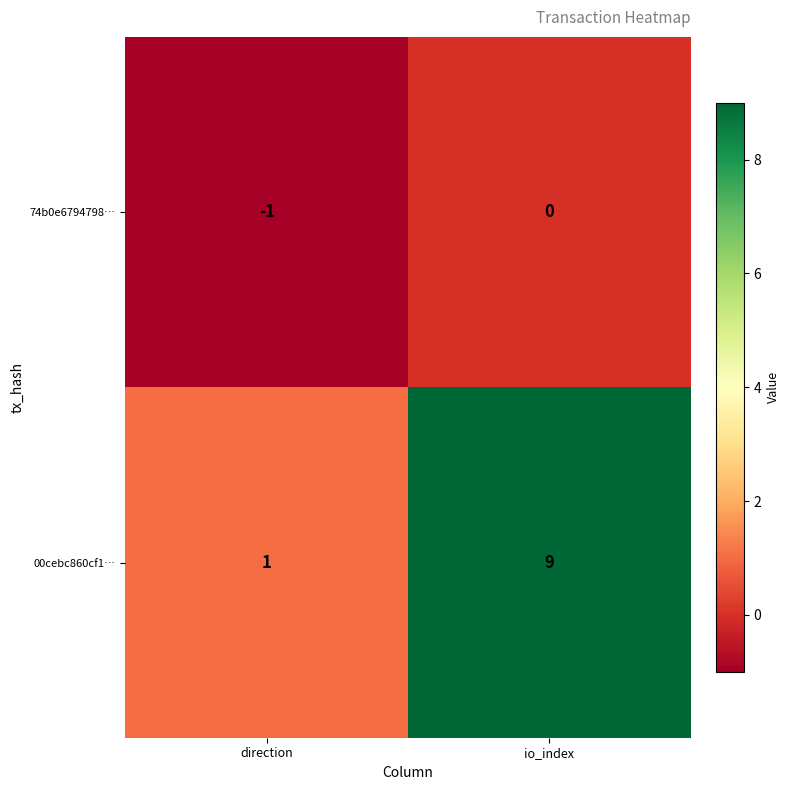

Reading left to right, list all the values displayed in this chart.

74b0e6794798…: direction=-1	io_index=0
00cebc860cf1…: direction=1	io_index=9